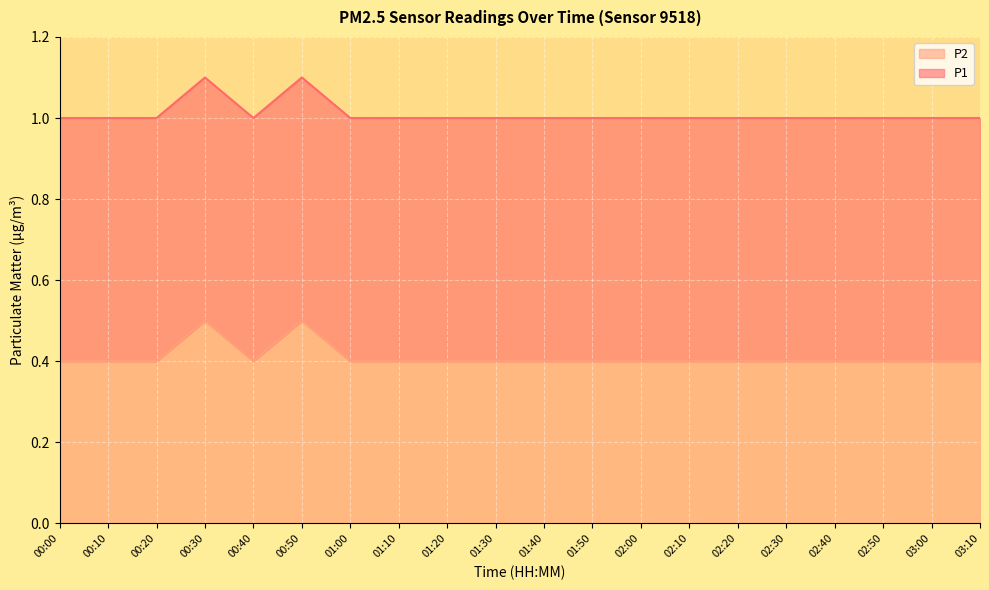

Rank the categories by value from highest to lowest.

00:30, 00:50, 00:00, 00:10, 00:20, 00:40, 01:00, 01:10, 01:20, 01:30, 01:40, 01:50, 02:00, 02:10, 02:20, 02:30, 02:40, 02:50, 03:00, 03:10